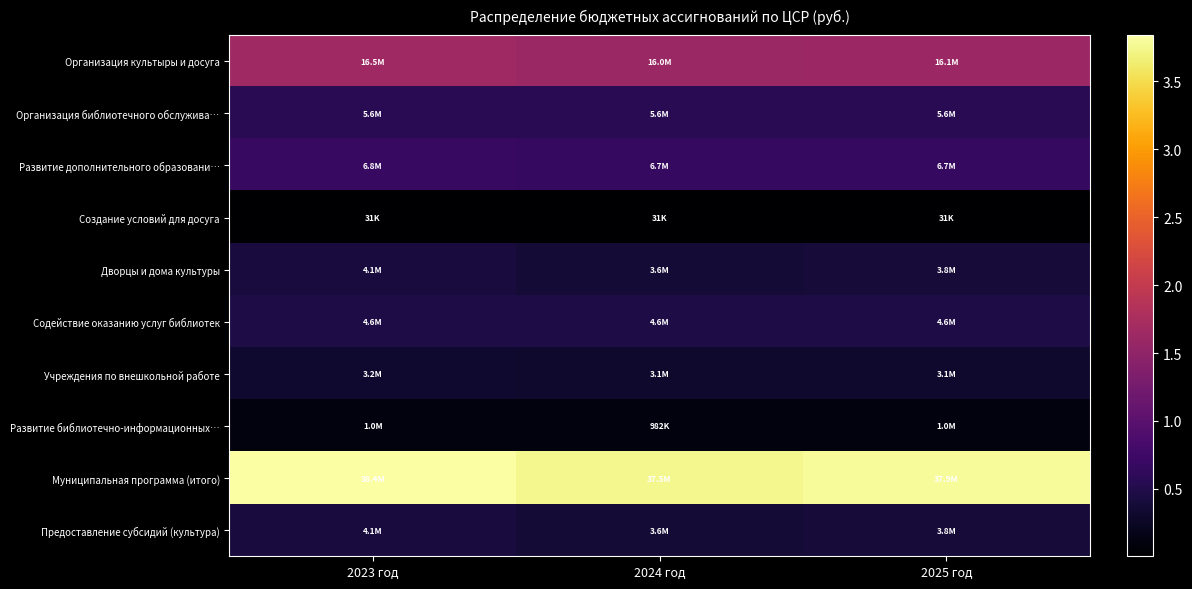

Which series has the largest total across all categories?

Муниципальная программа (итого)